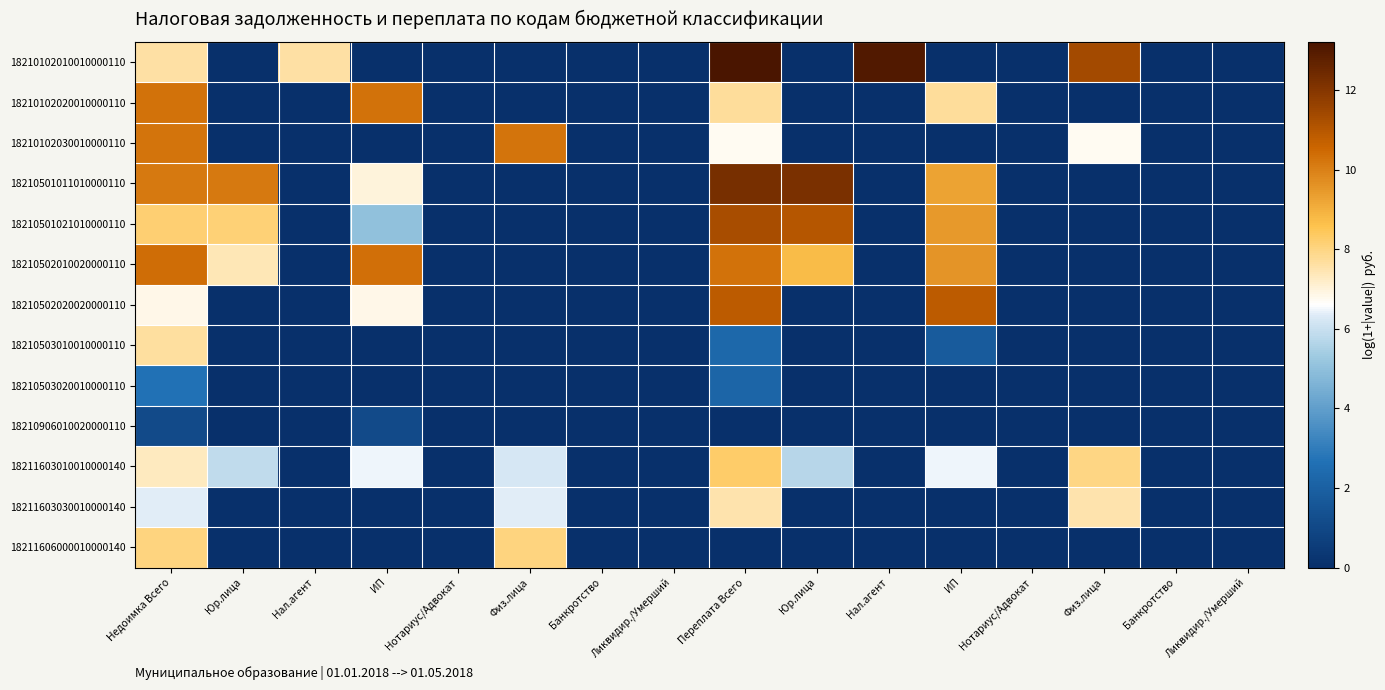

At which category is the sum across all series the highest?

Недоимка Всего